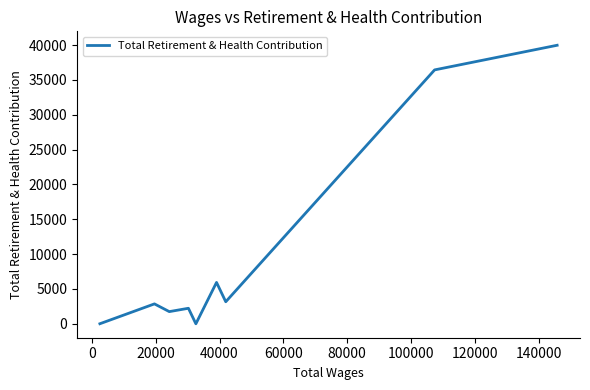

What is the maximum value shown in the chart?

39986